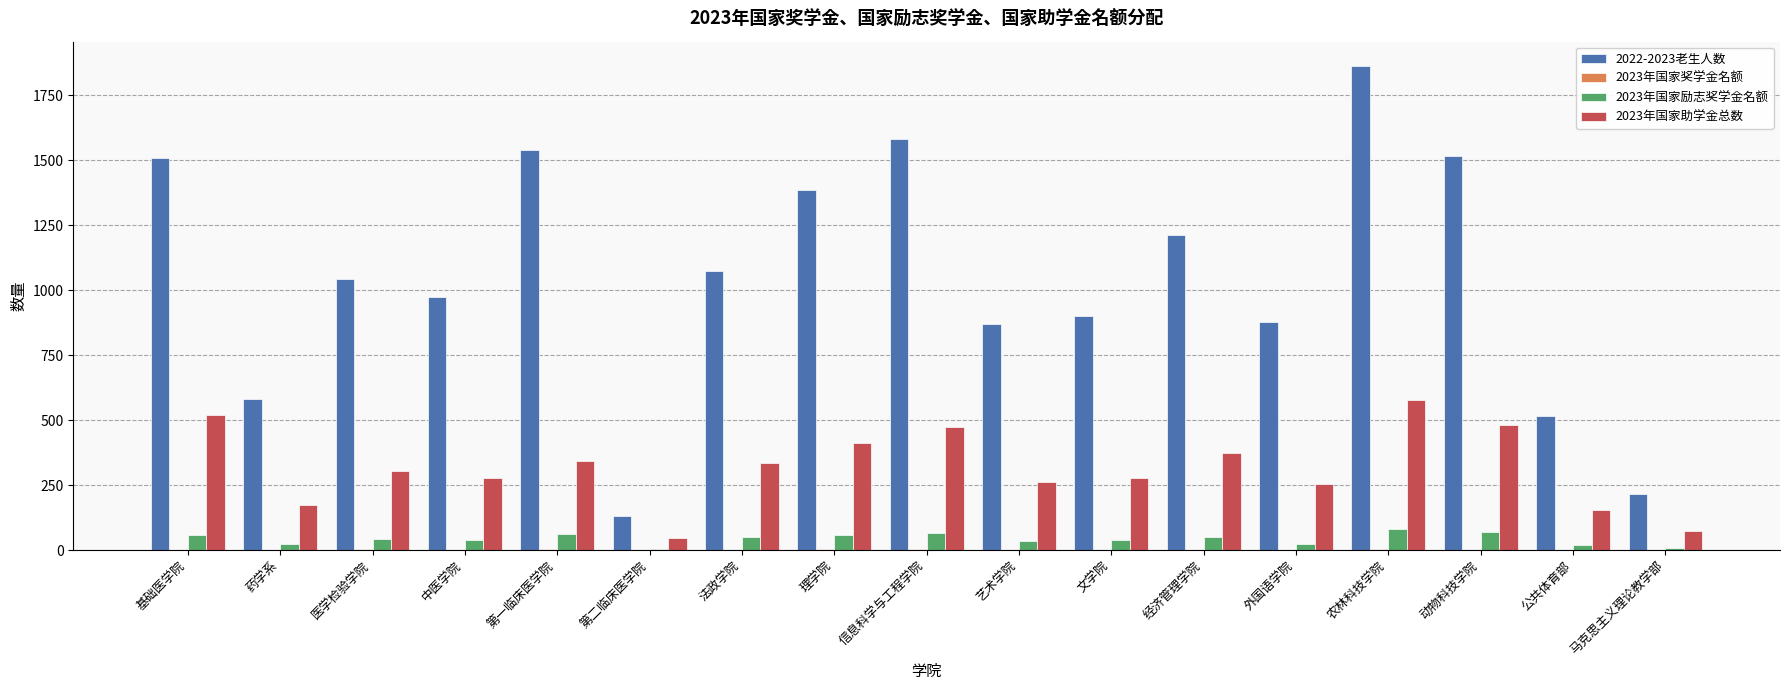

The 2022-2023老生人数 series shows 1553 at 文学院. True or false?

False